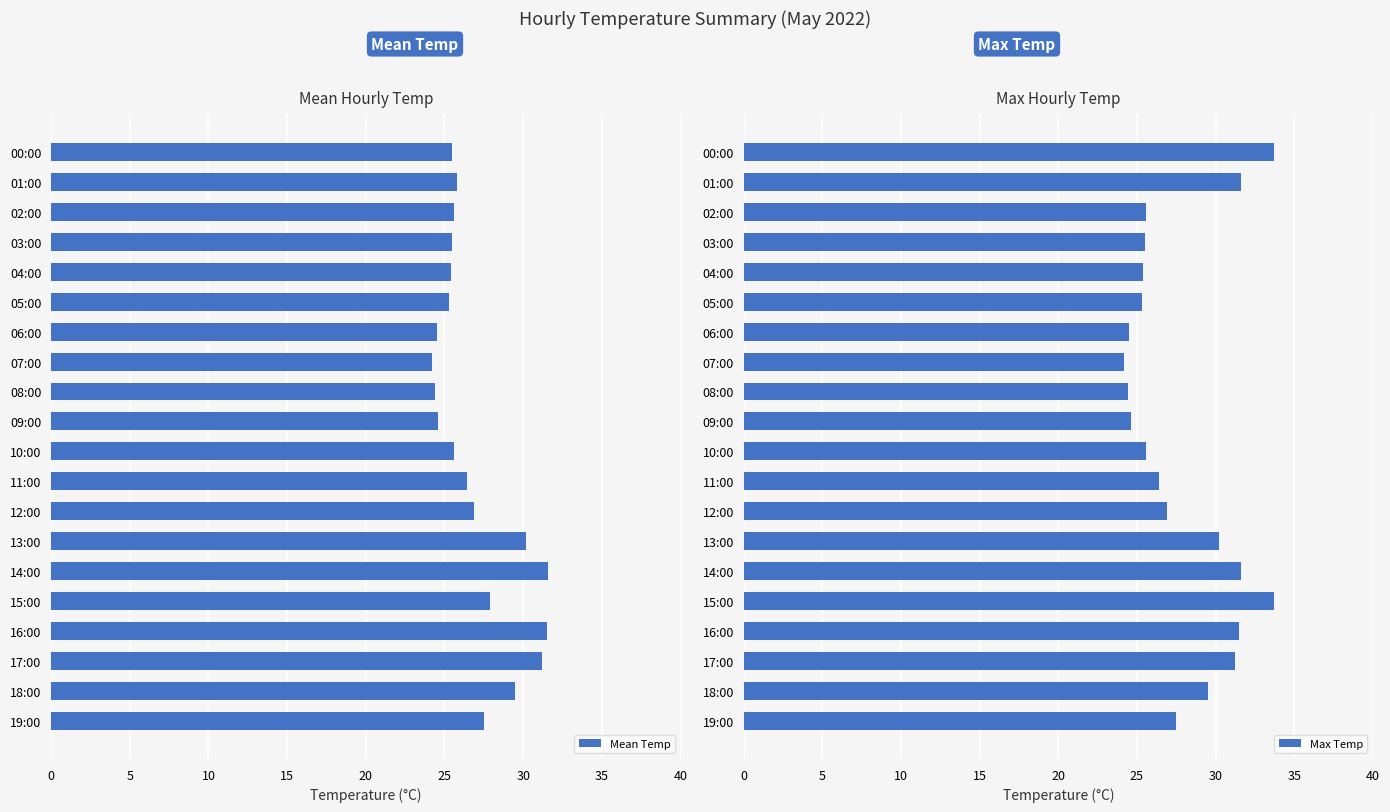

Count the number of data series in this chart.

2